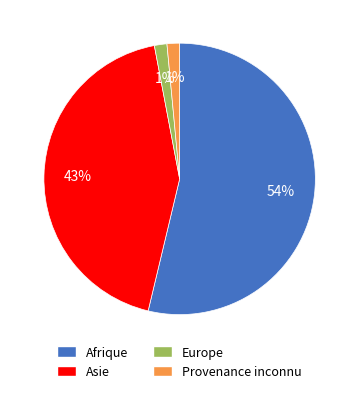

What percentage is the Europe slice, to the nearest percent?

1%